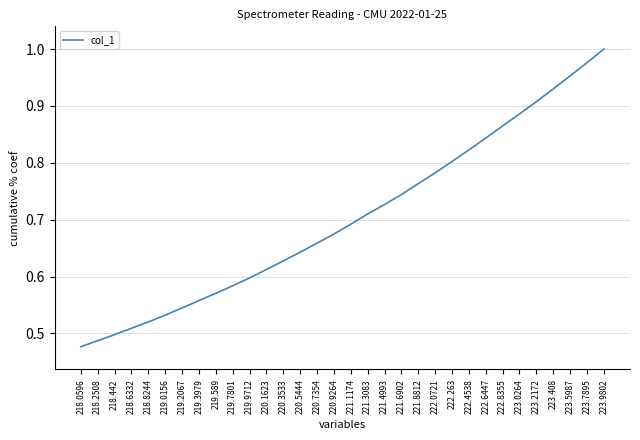

True or false: the data has more than 2 interior local peaks.

False